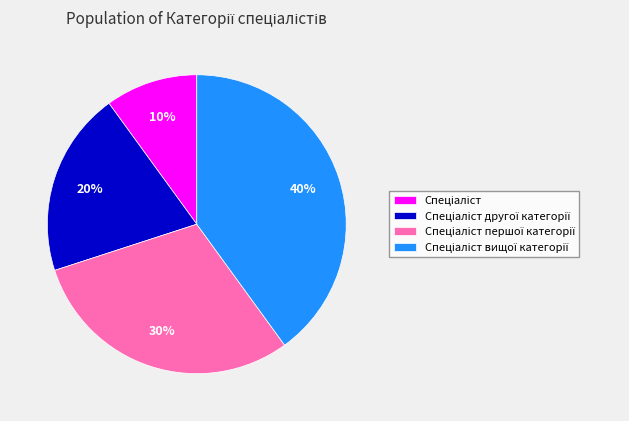

To the nearest percent, what is the average slice percentage?

25%